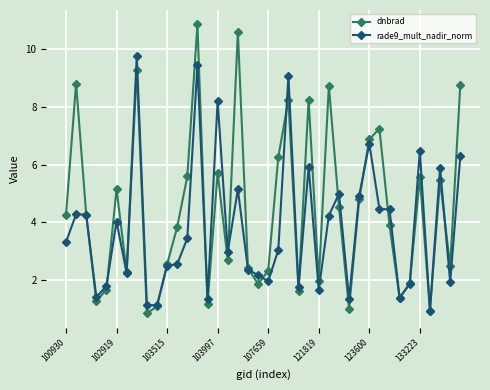

What are all the series names shown in the legend?

dnbrad, rade9_mult_nadir_norm